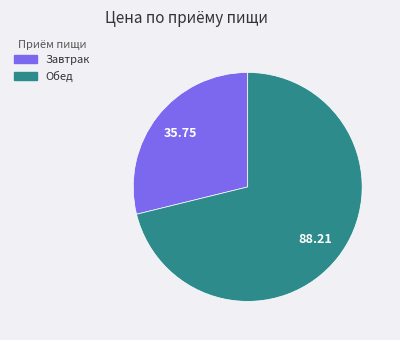

Which slice is the smallest?

Завтрак